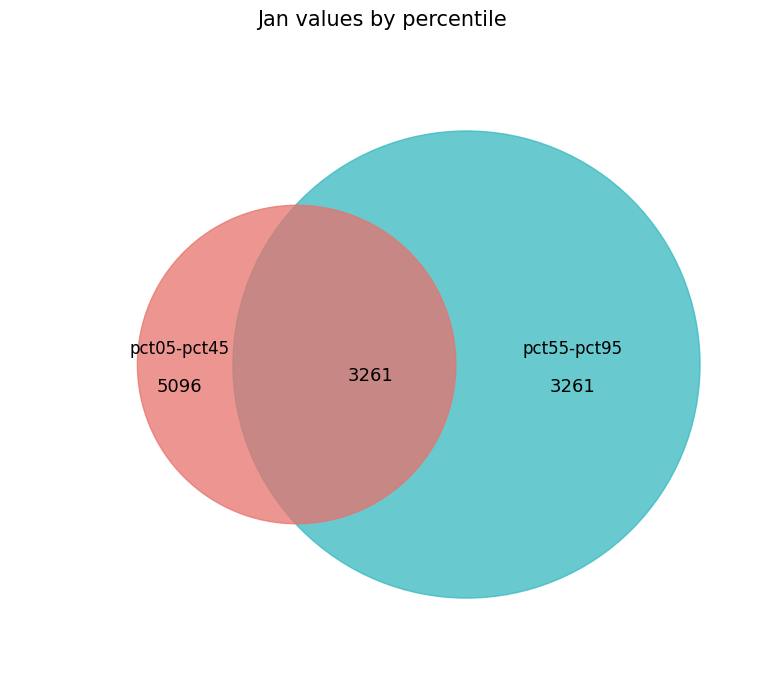

Which category has the biggest portion of the pie?

pct05